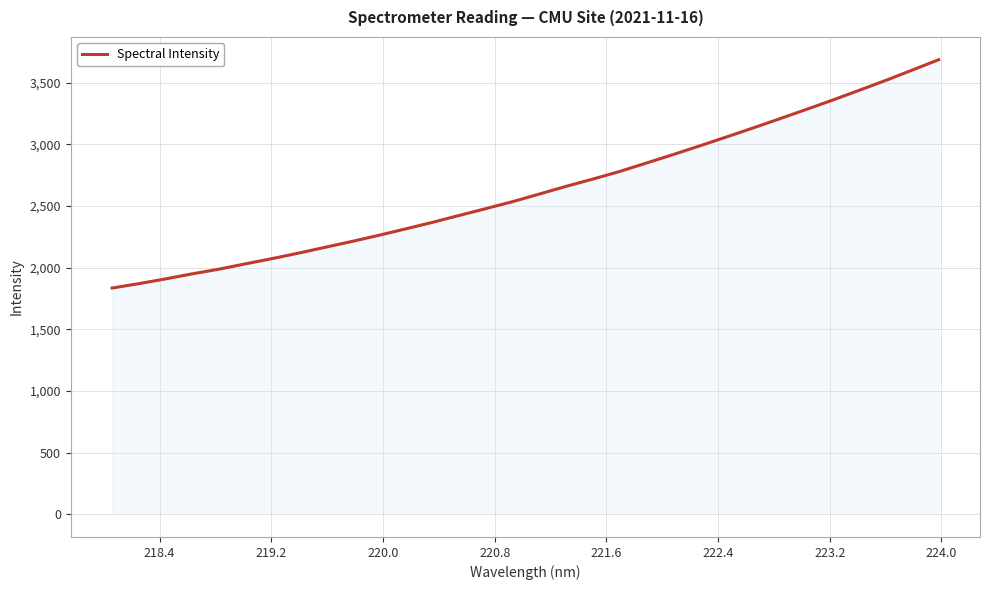

What is the smallest value displayed?

1835.1